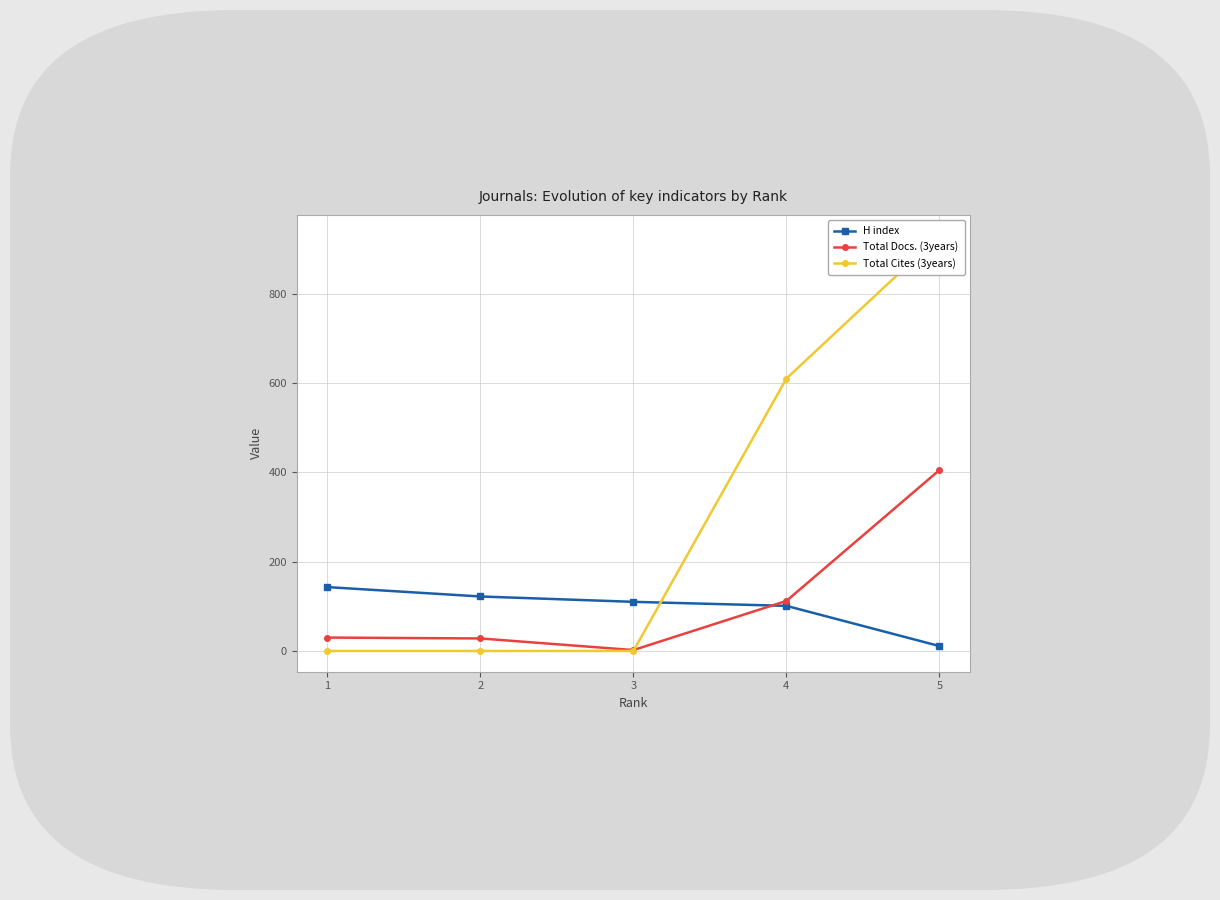

What is the total value across all series at 2?

150